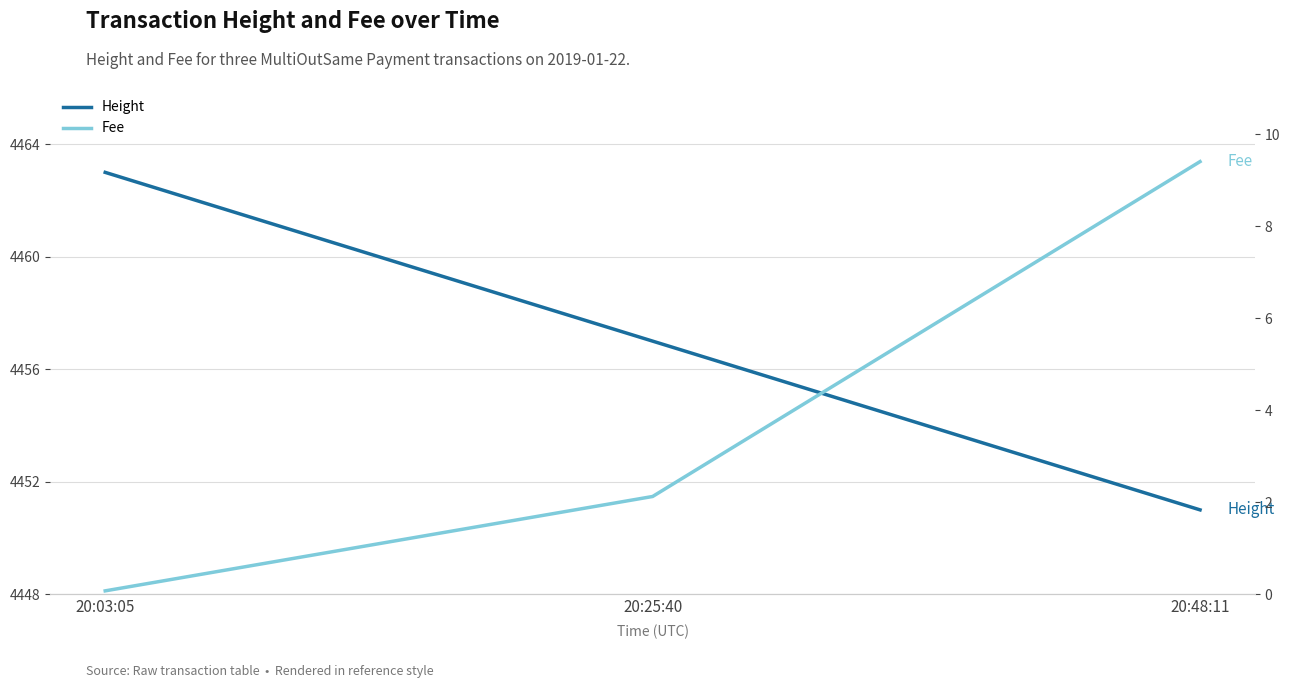

What is the label of the 1st point from the right?

20:48:11